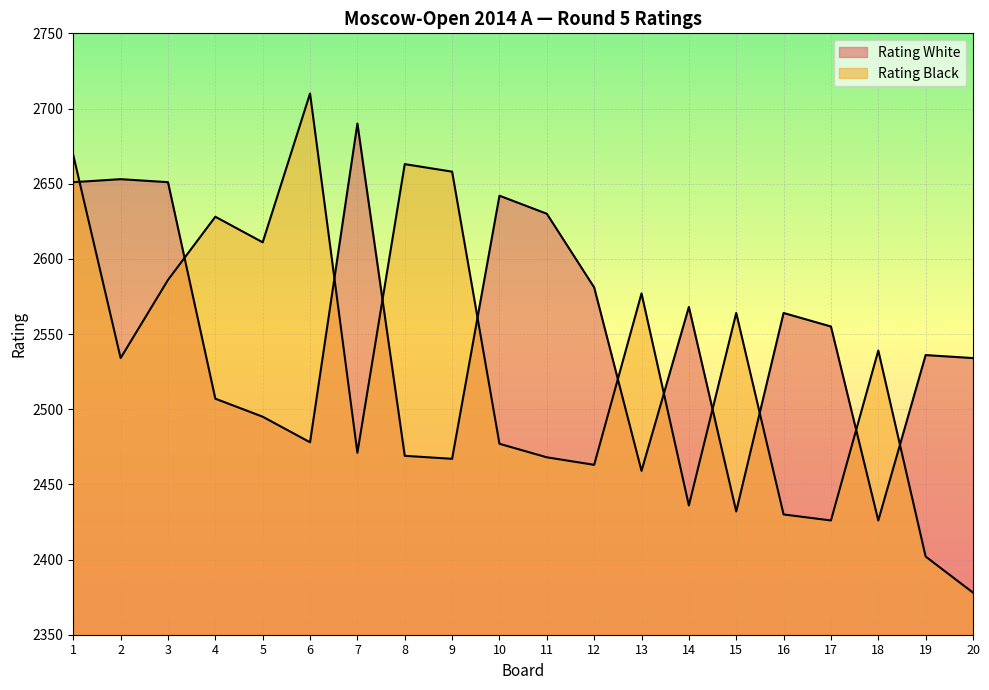

What is the smallest value displayed?

2378